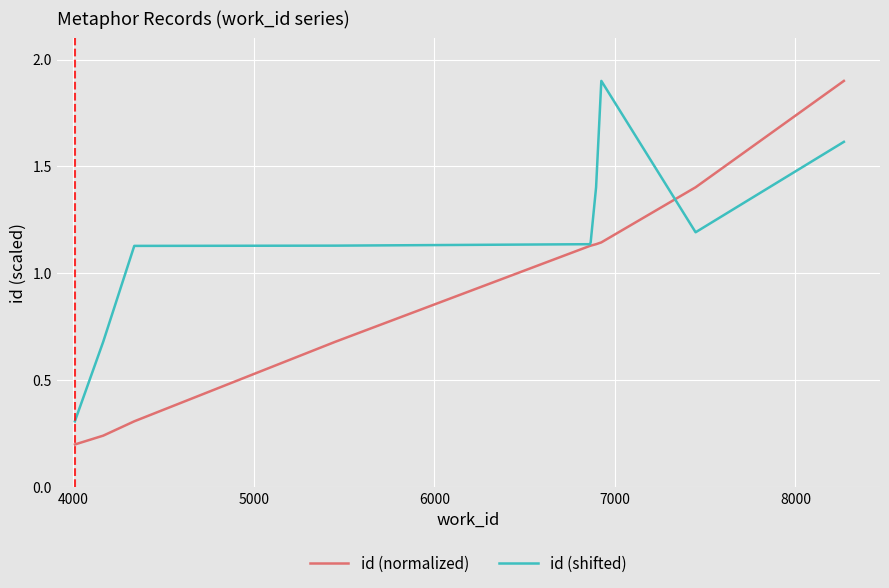

What is the maximum value shown in the chart?

1.9